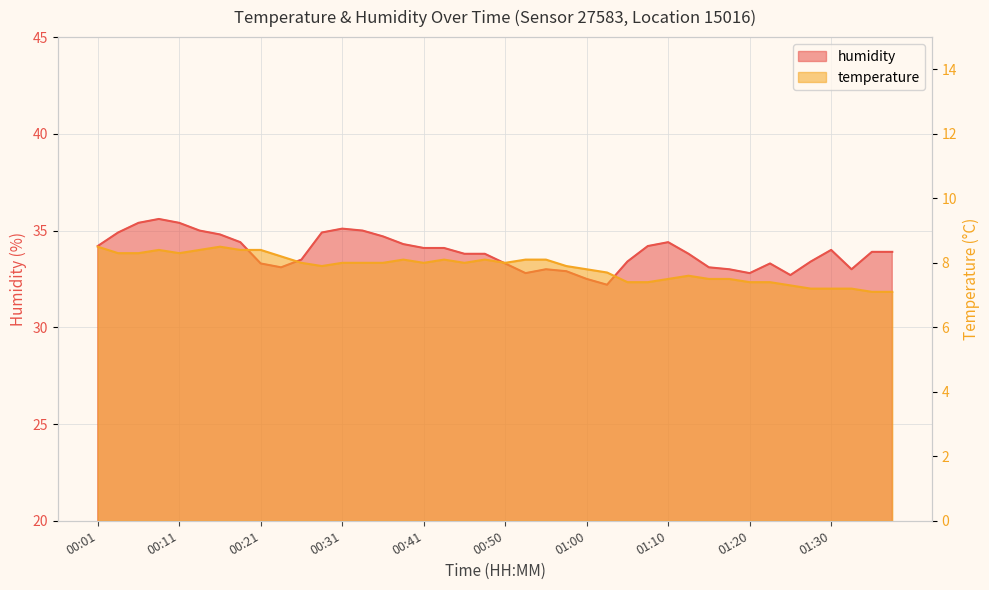

Which series has the largest range (max minus min)?

humidity